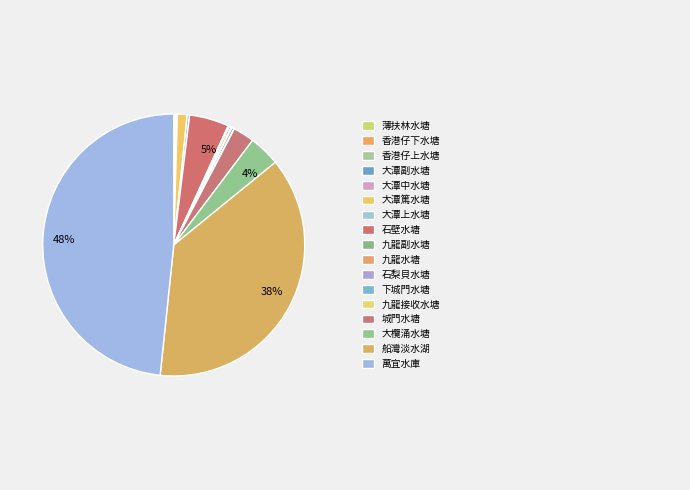

How many slices are in this pie chart?

17